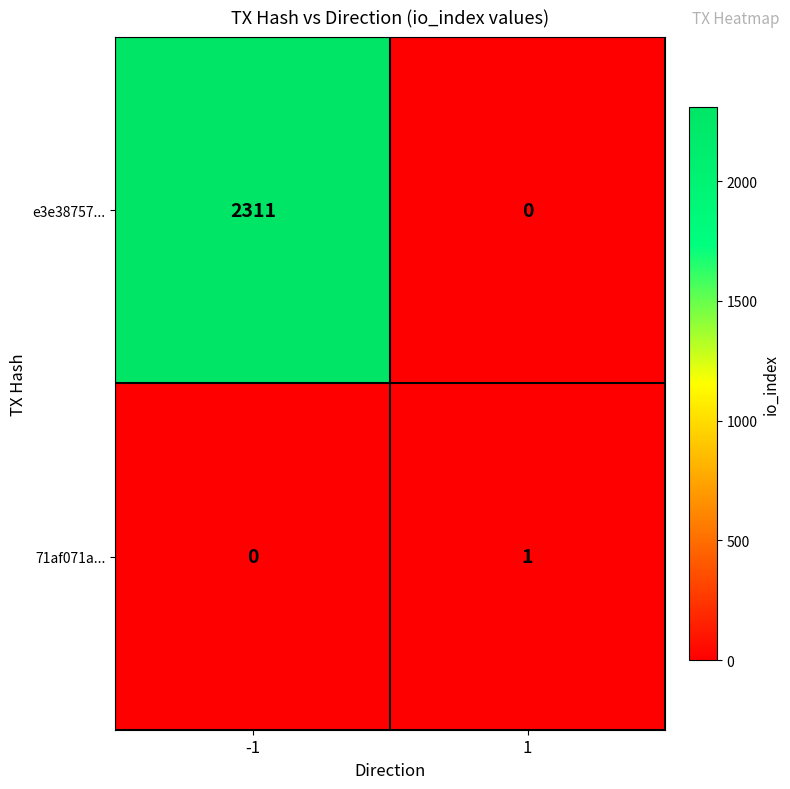

List the series in order of their overall mean, highest first.

e3e38757..., 71af071a...